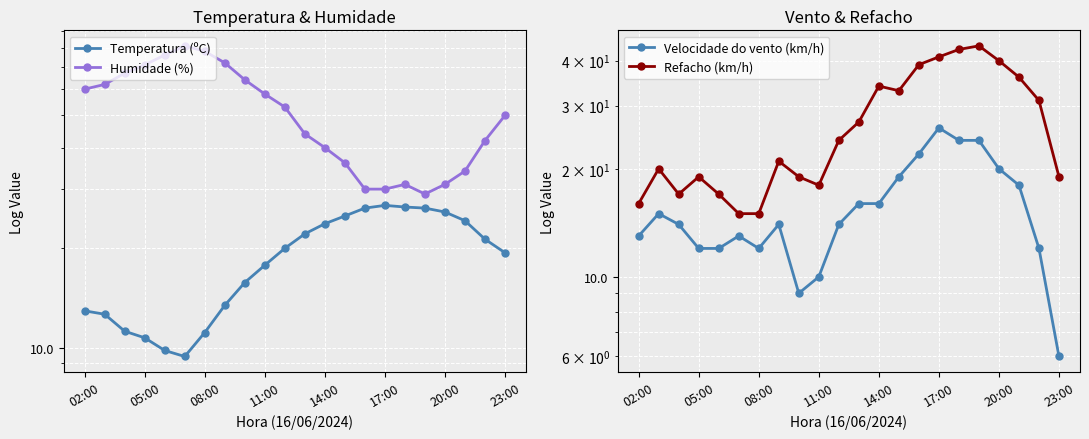

At which category is the sum across all series the highest?

16